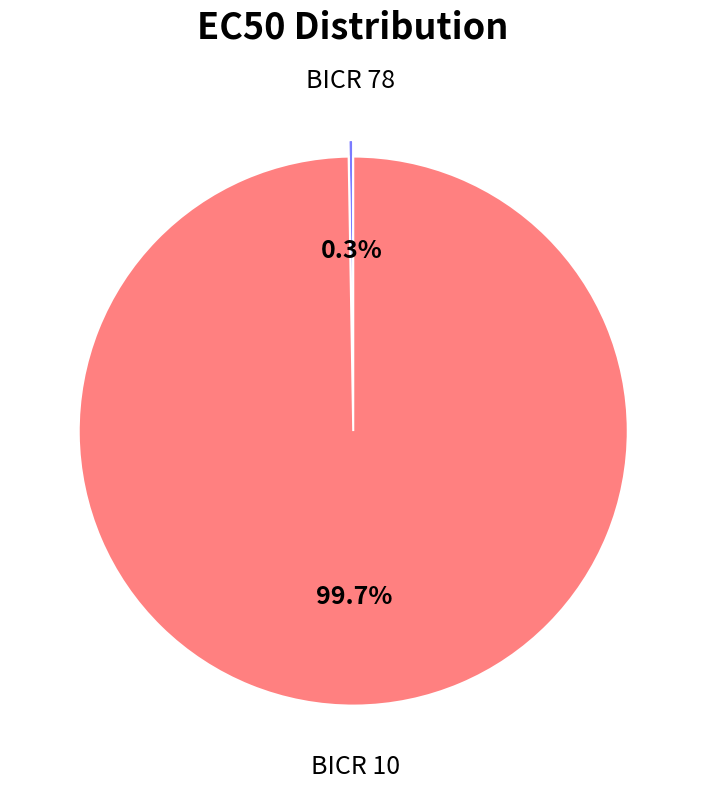

Is there a majority slice in this chart?

Yes